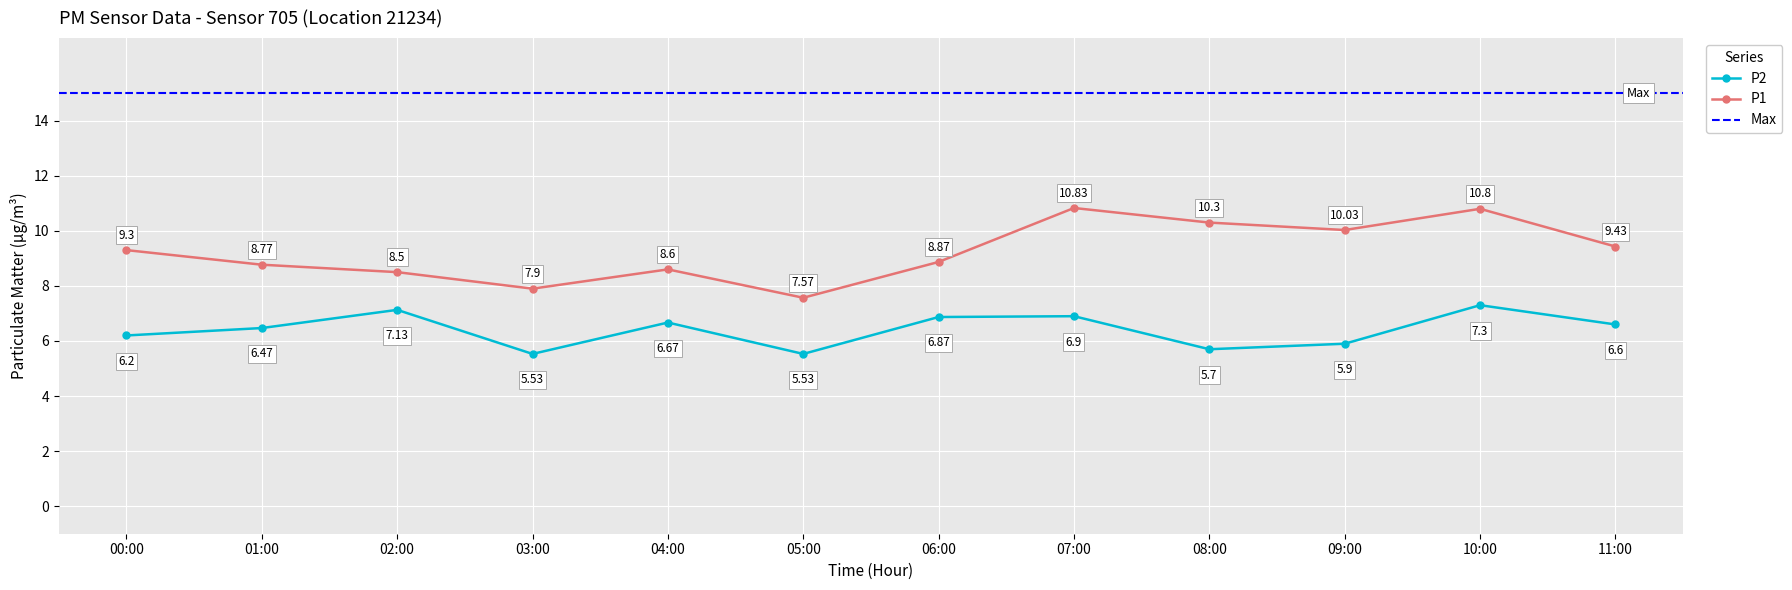

Is it true that P1 equals 2.1 at 04:00?

False